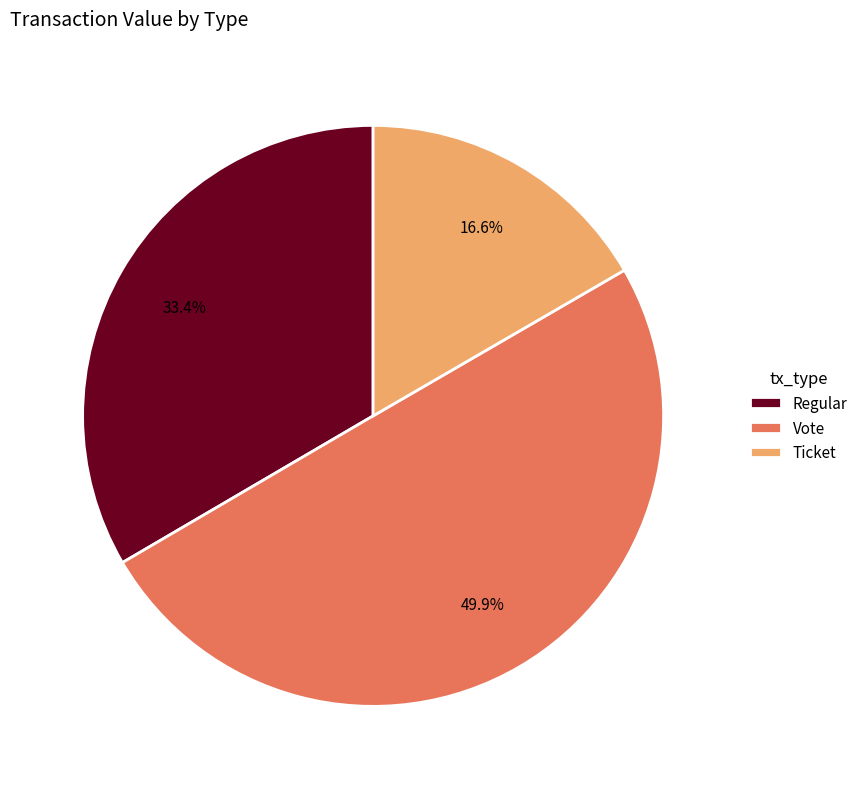

To the nearest percent, what percentage of the pie is Ticket?

17%